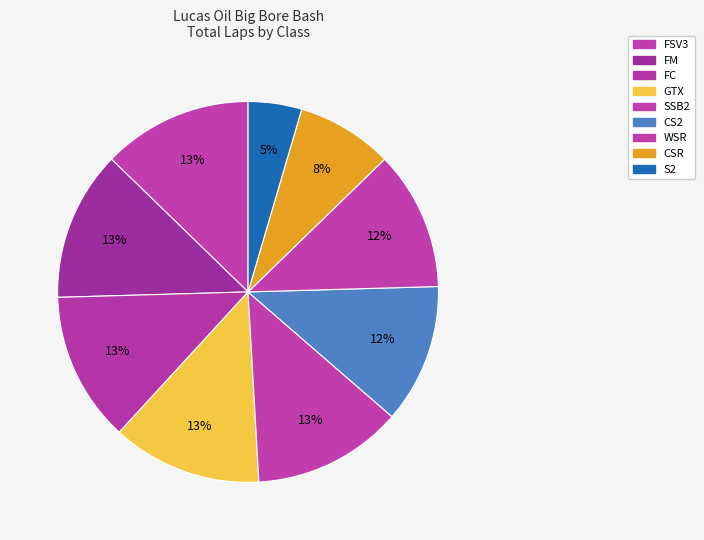

The WSR slice represents 12% of the pie. True or false?

True